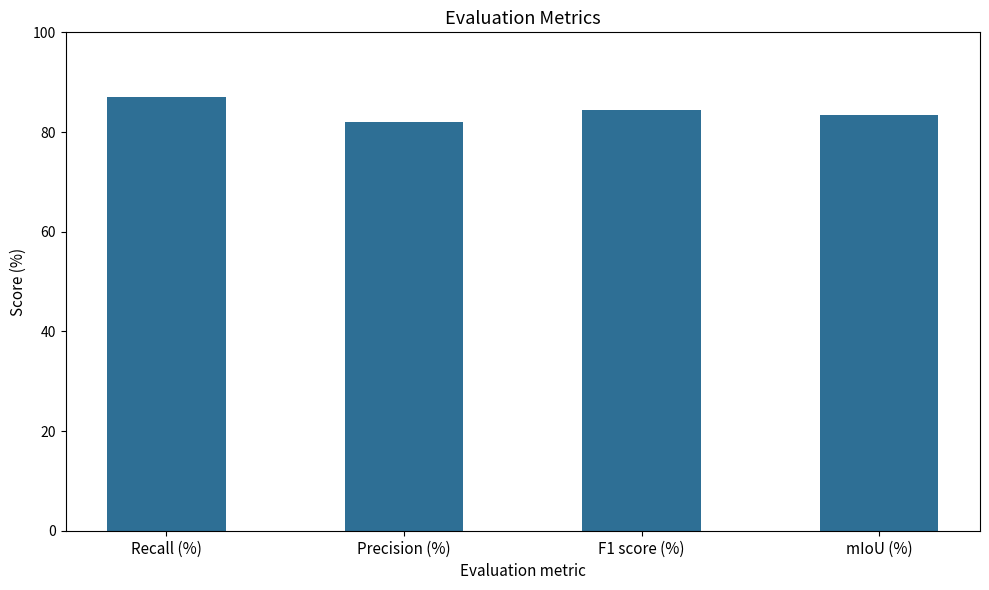

What position from the right is mIoU (%)?

1